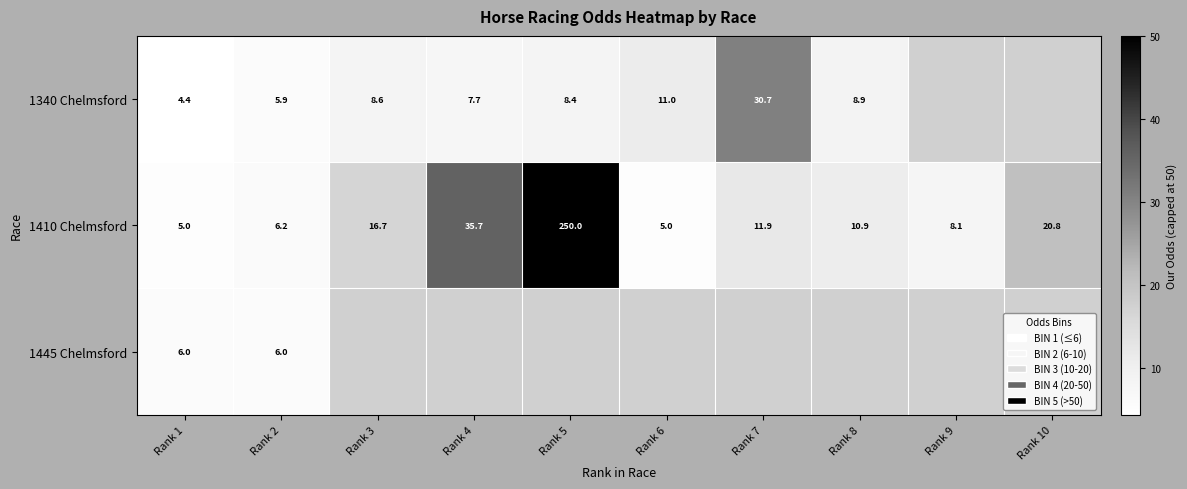

Is the value of 1340 Chelmsford at Rank 6 greater than the value of 1410 Chelmsford at Rank 8?

Yes